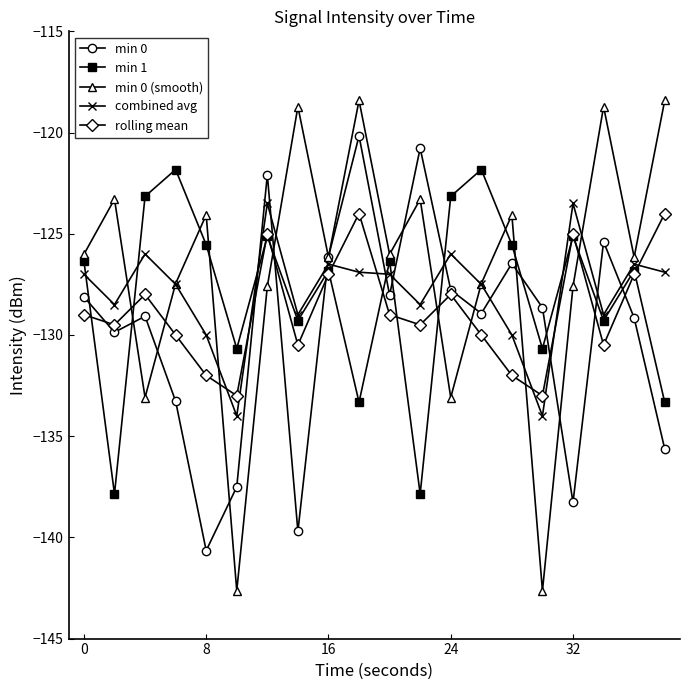

True or false: min 0 (smooth) and min 1 cross at least once.

True